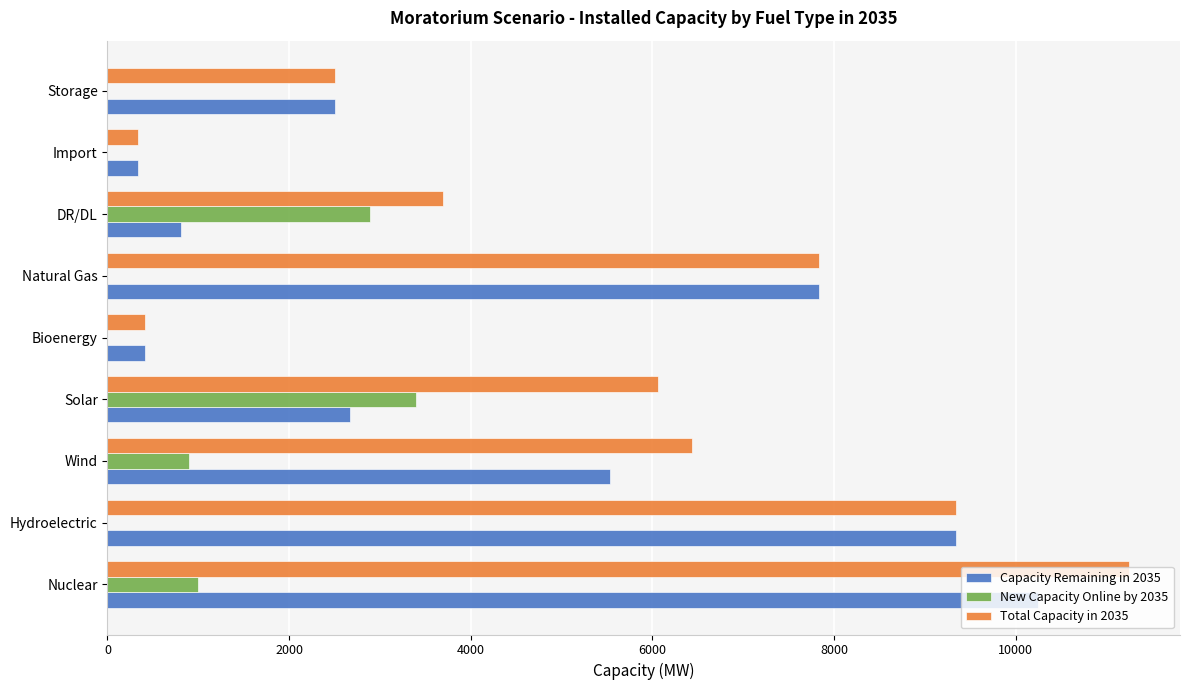

What is the sum of all Total Capacity in 2035 values?

47882.5